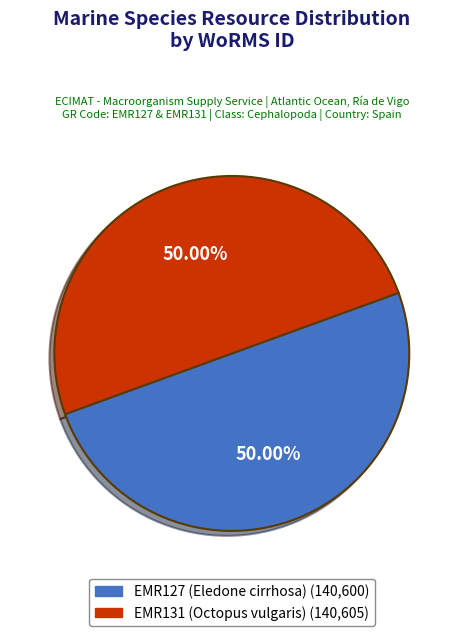

What percentage is the EMR127 (Eledone cirrhosa) slice, to the nearest percent?

50%